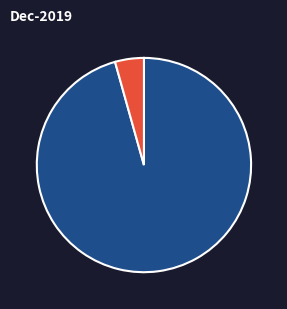

Is there any slice that represents more than half of the pie?

Yes